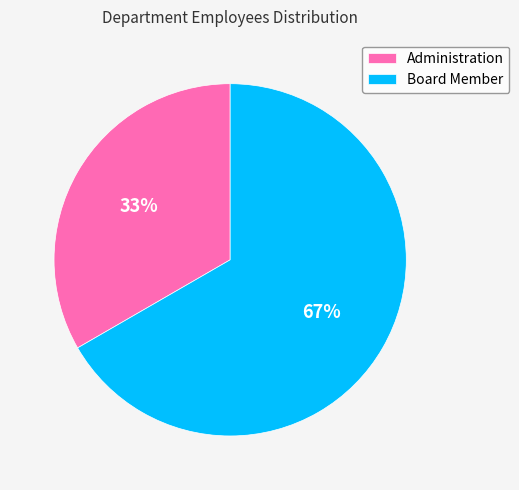

Which category accounts for the majority?

Board Member